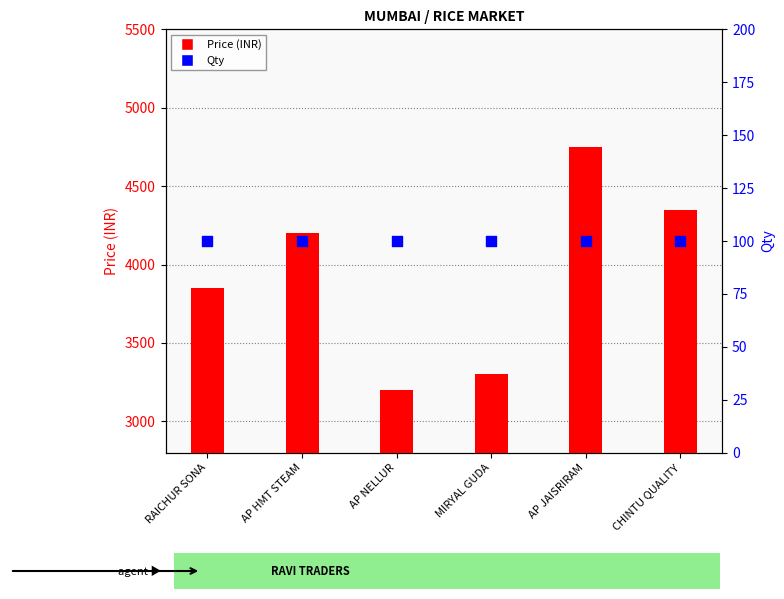

Is the value of Price (INR) at AP HMT STEAM greater than the value of Qty at AP HMT STEAM?

Yes